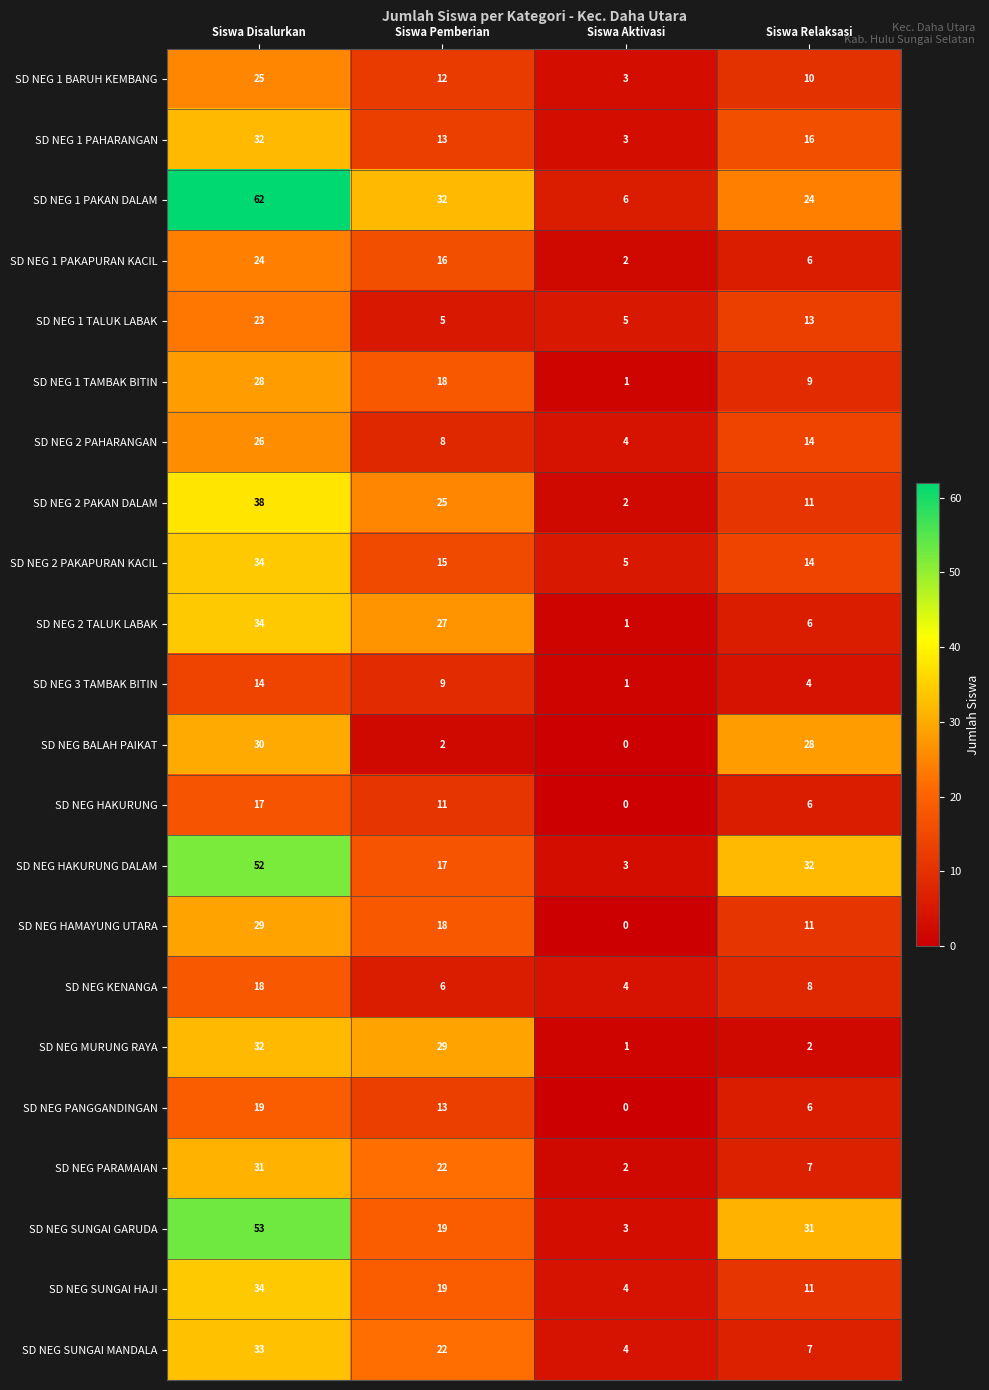

How many values in the SD NEG HAKURUNG DALAM series are below 32?

2